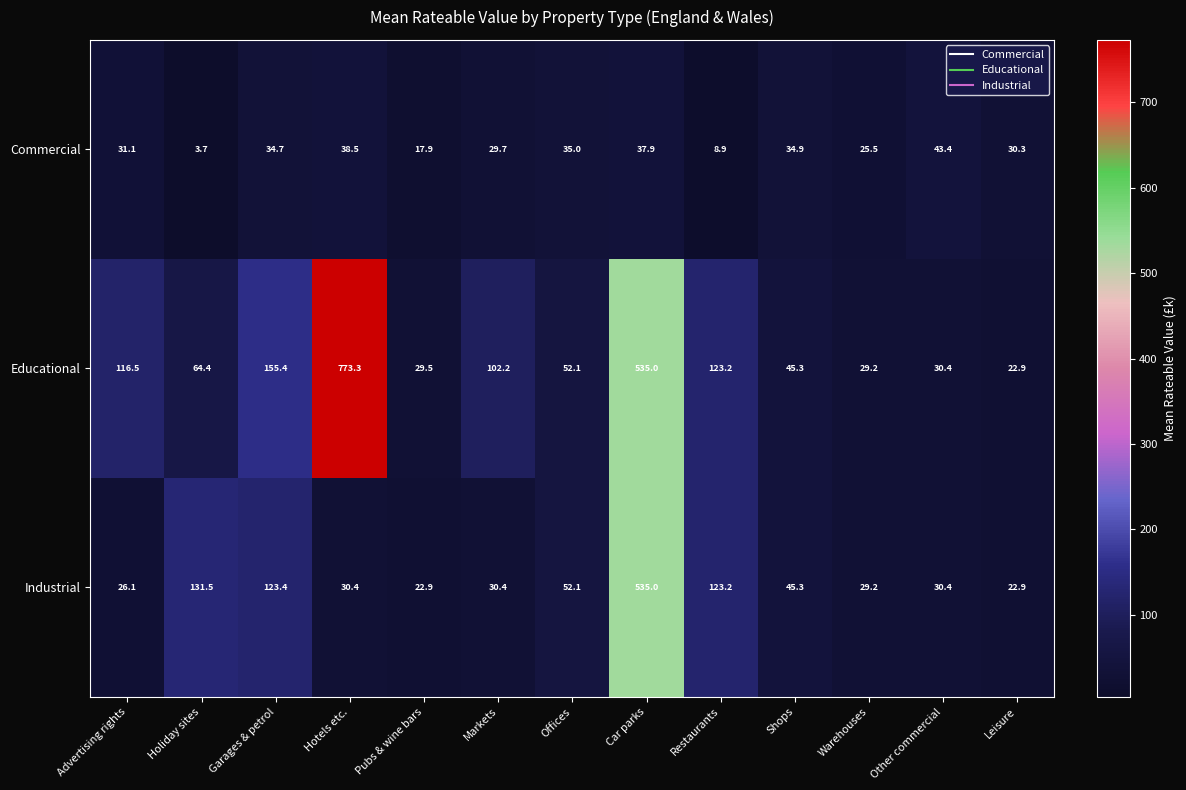

What is the highest value of the Industrial series?

535.0